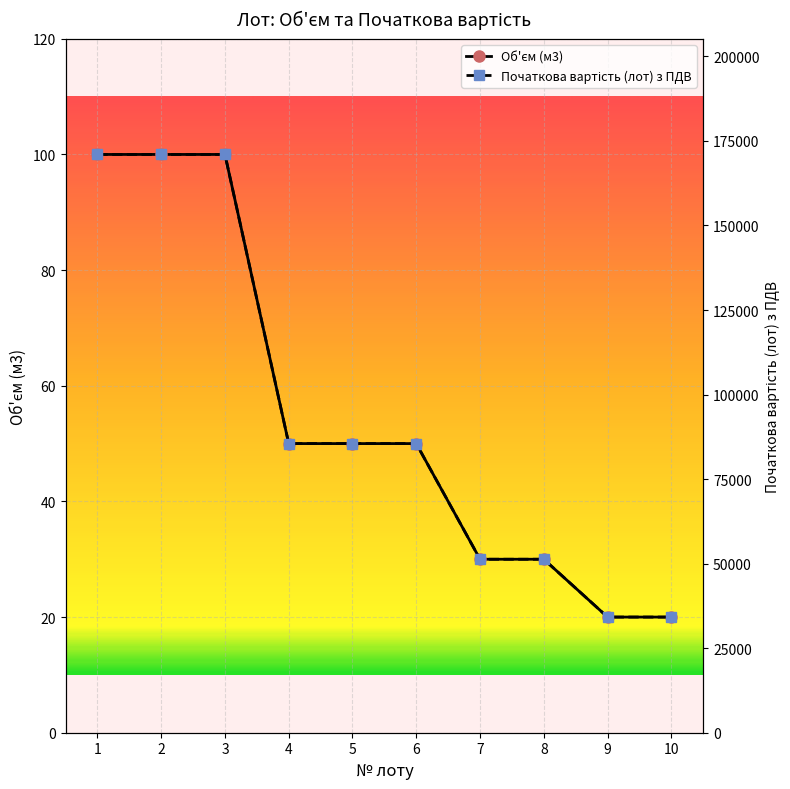

Reading left to right, what are all the values shown in this chart?

Об'єм (м3): 1=100	2=100	3=100	4=50	5=50	6=50	7=30	8=30	9=20	10=20
Початкова вартість (лот) з ПДВ: 1=171000	2=171000	3=171000	4=85500	5=85500	6=85500	7=51300	8=51300	9=34200	10=34200